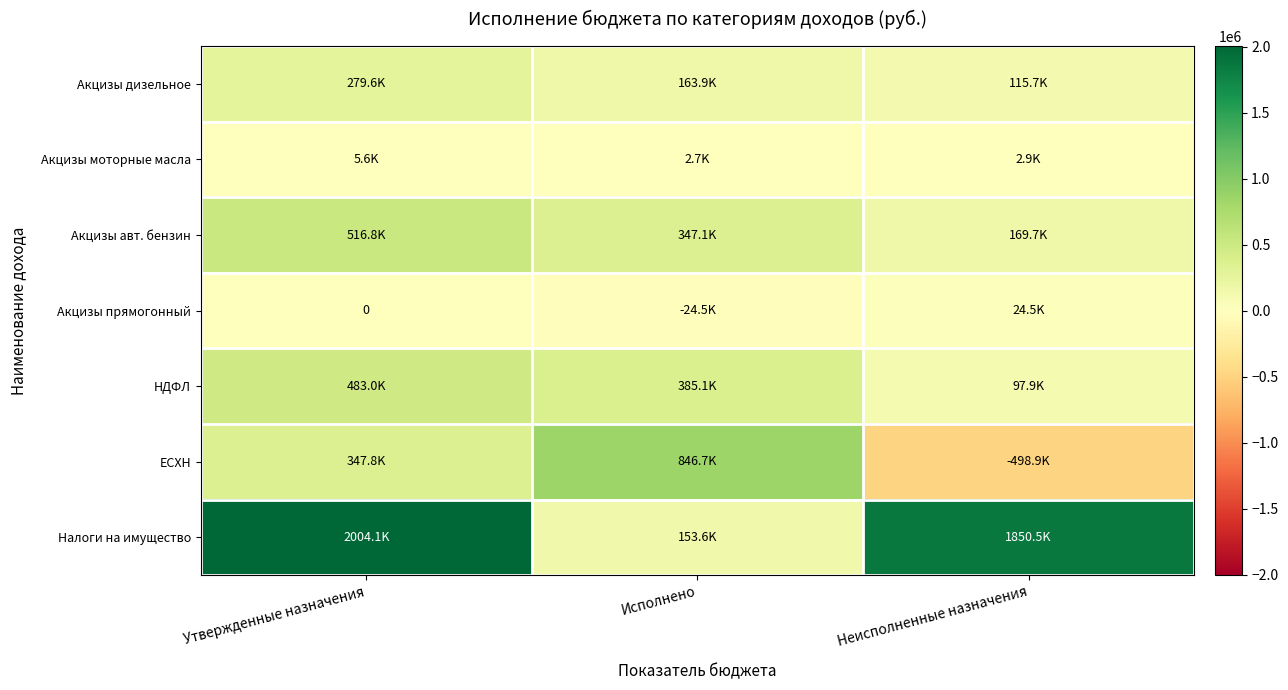

How many data points in Акцизы моторные масла are above 2881?

2